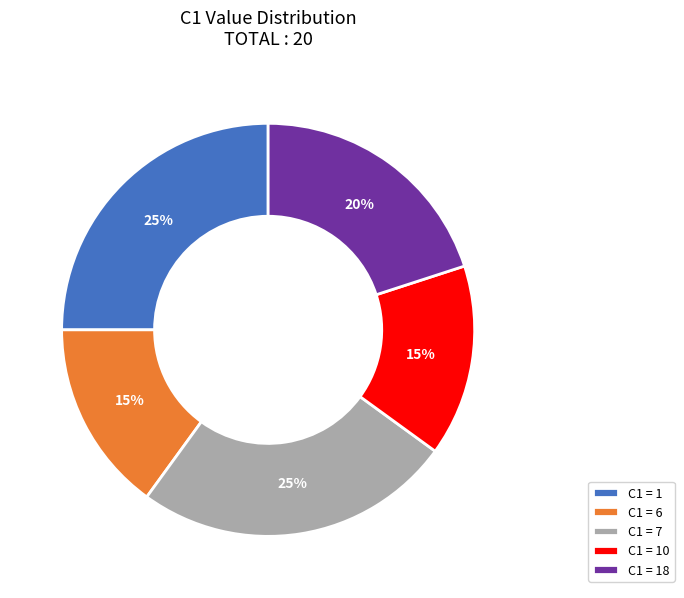

Is it true that C1 = 7 is 25% of the pie?

True